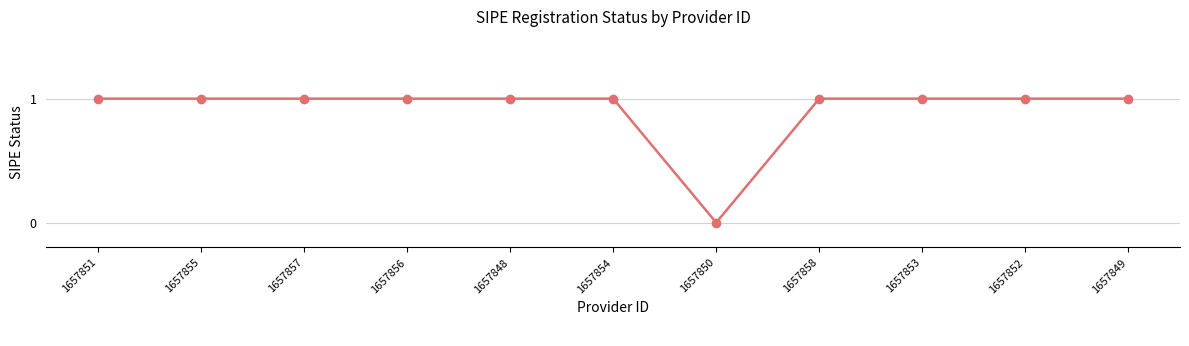

Reading left to right, extract all data points from this chart.

1657851=1	1657855=1	1657857=1	1657856=1	1657848=1	1657854=1	1657850=0	1657858=1	1657853=1	1657852=1	1657849=1